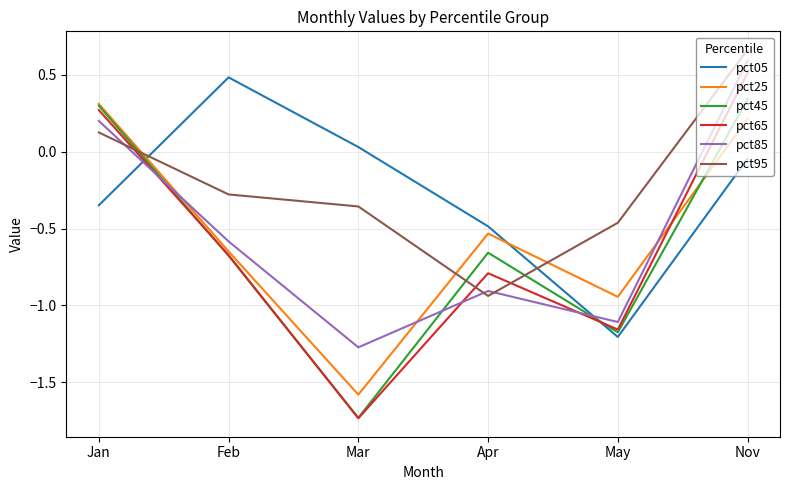

The value of pct95 at Nov is 0.3. True or false?

False